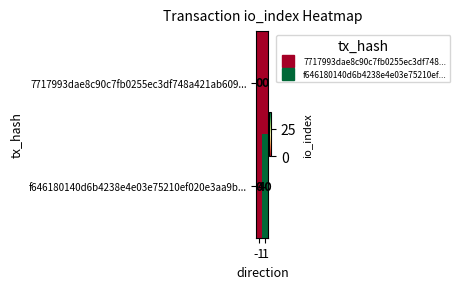

Between -1 and 1, which series saw the biggest shift?

f646180140d6b4238e4e03e75210ef020e3aa9b...